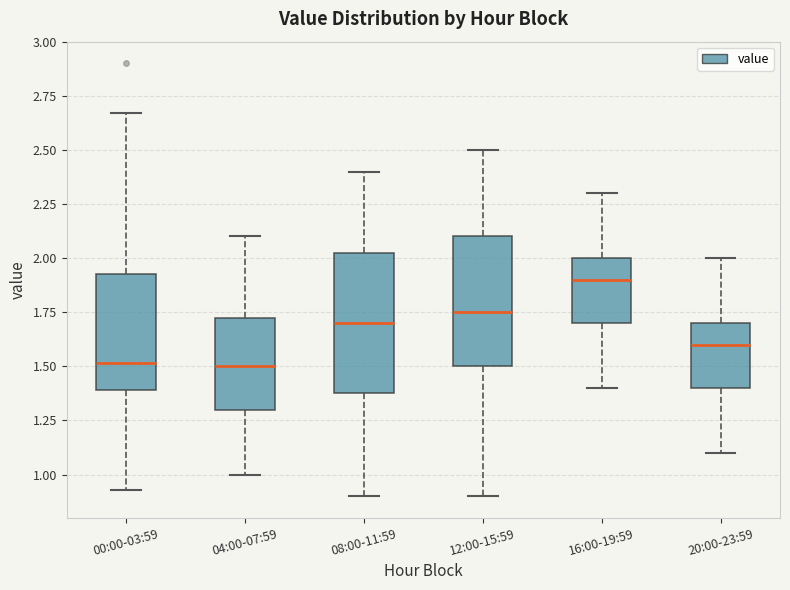

Reading left to right, transcribe this box plot: for each box, give where its median line is, the range the box spans, and where its two whiskers end, as read against the y-axis. The values are not printed on the chart, so give them approximately, as read against the axis.

00:00-03:59: median 1.50, box 1.40 to 1.95, whiskers 0.95 to 2.65
04:00-07:59: median 1.50, box 1.30 to 1.75, whiskers 1.00 to 2.10
08:00-11:59: median 1.70, box 1.40 to 2.05, whiskers 0.90 to 2.40
12:00-15:59: median 1.75, box 1.50 to 2.10, whiskers 0.90 to 2.50
16:00-19:59: median 1.90, box 1.70 to 2.00, whiskers 1.40 to 2.30
20:00-23:59: median 1.60, box 1.40 to 1.70, whiskers 1.10 to 2.00